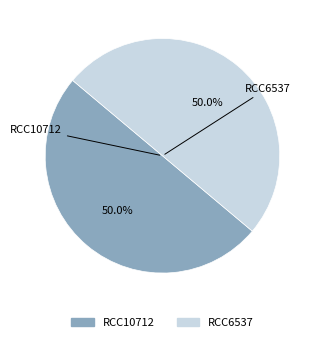

True or false: RCC10712 accounts for 44% of the total.

False